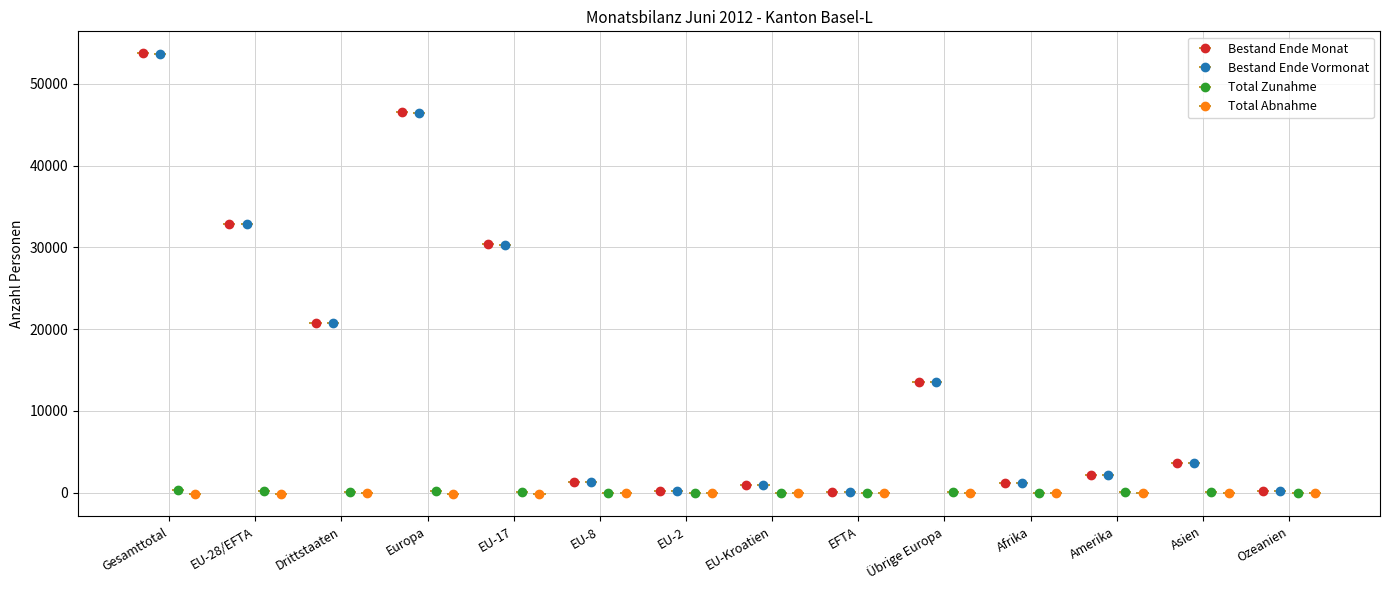

What is the difference between the maximum and second lowest values in the Total Abnahme series?

148